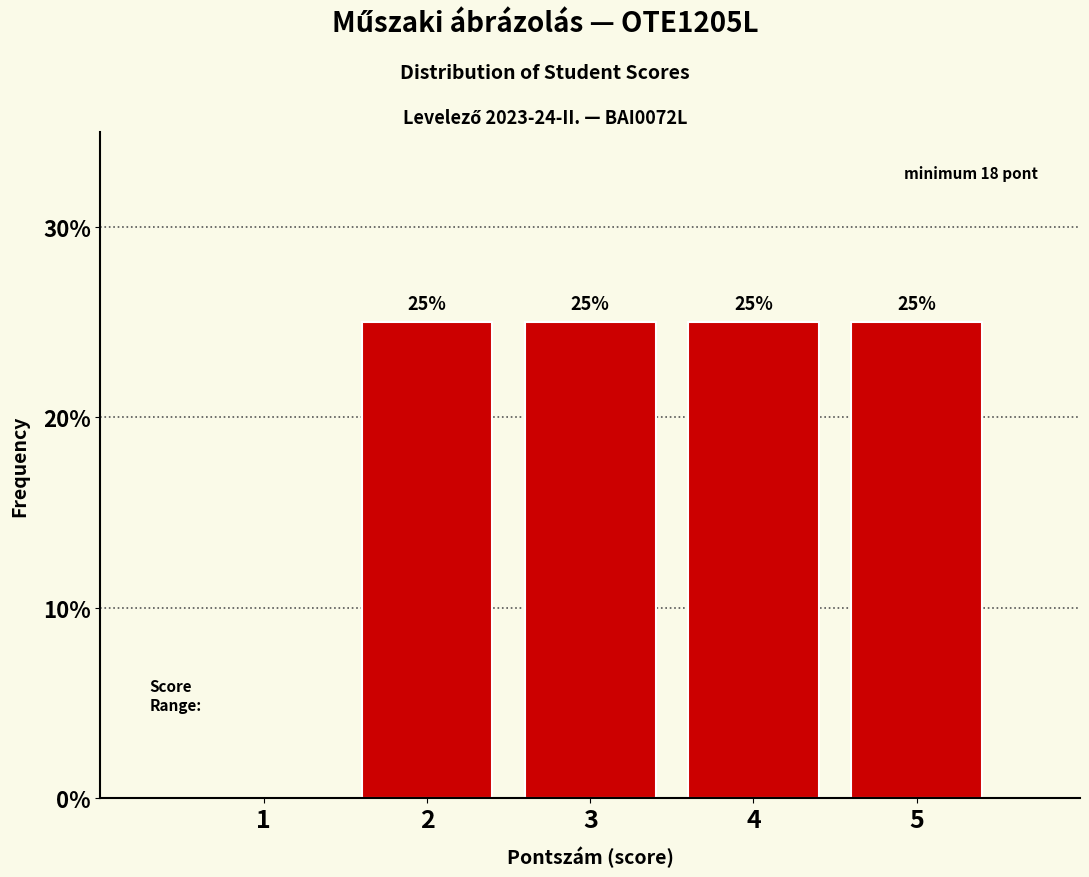

Reading left to right, transcribe all the data shown in this chart.

1=0	2=25	3=25	4=25	5=25